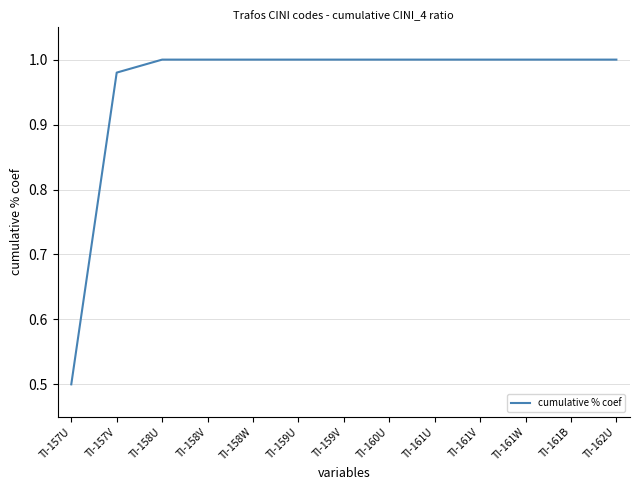

How many categories are shown in the chart?

13